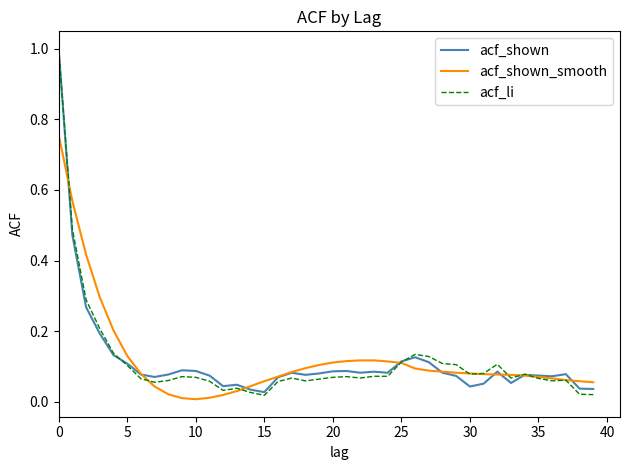

What is the greatest value displayed?

1.0